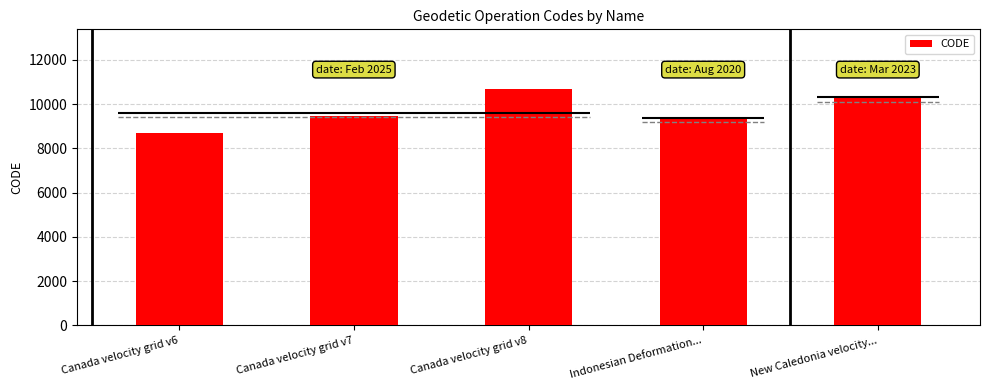

What is the label of the 5th bar from the left?

New Caledonia velocity...